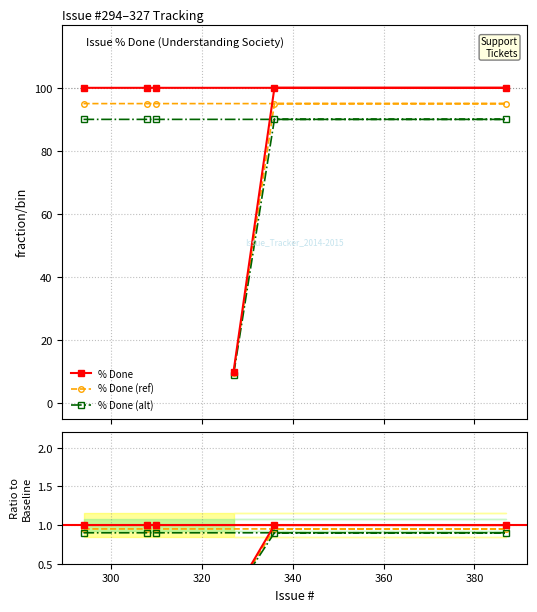

What is the highest value of the % Done series?

100.0